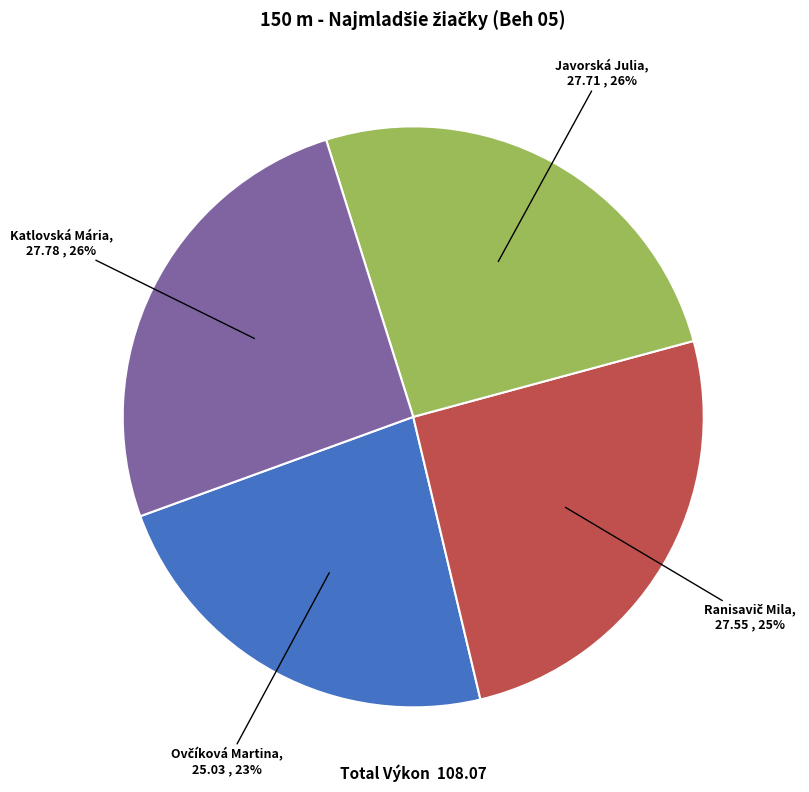

What is the ratio of the value at Katlovská Mária to the value at Javorská Julia?

1.0